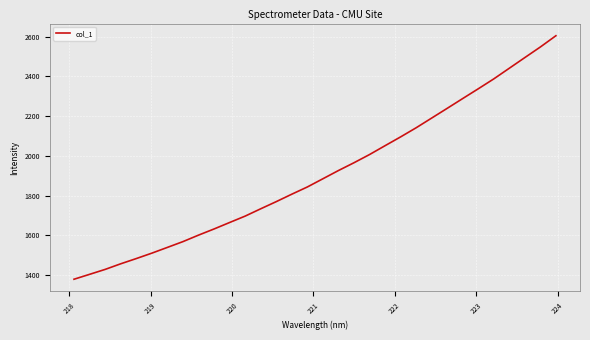

What is the smallest value displayed?

1380.0